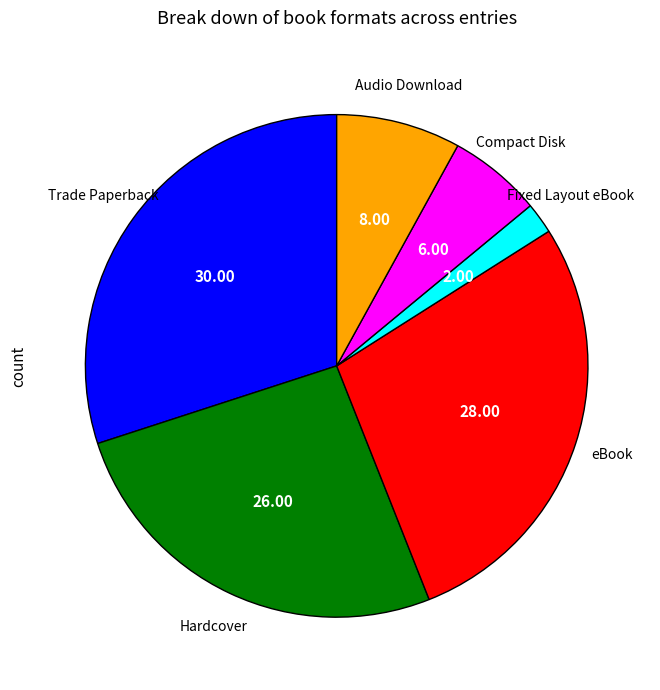

Approximately how many times larger is the value at eBook compared to Hardcover?

1.1